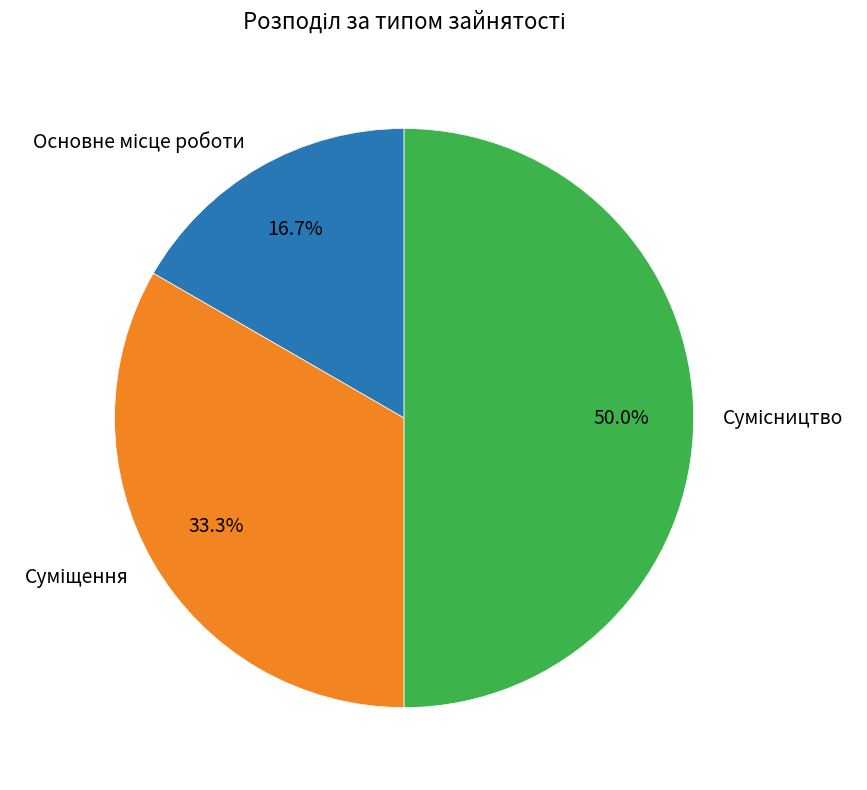

Combined, what portion of the pie is Сумісництво and Суміщення?

83.3%